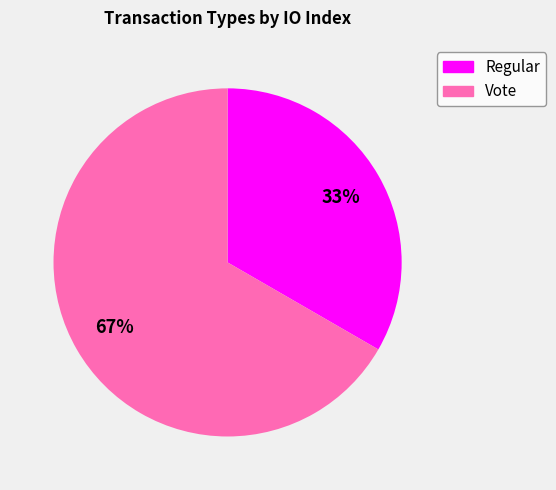

Which category accounts for the majority?

Vote